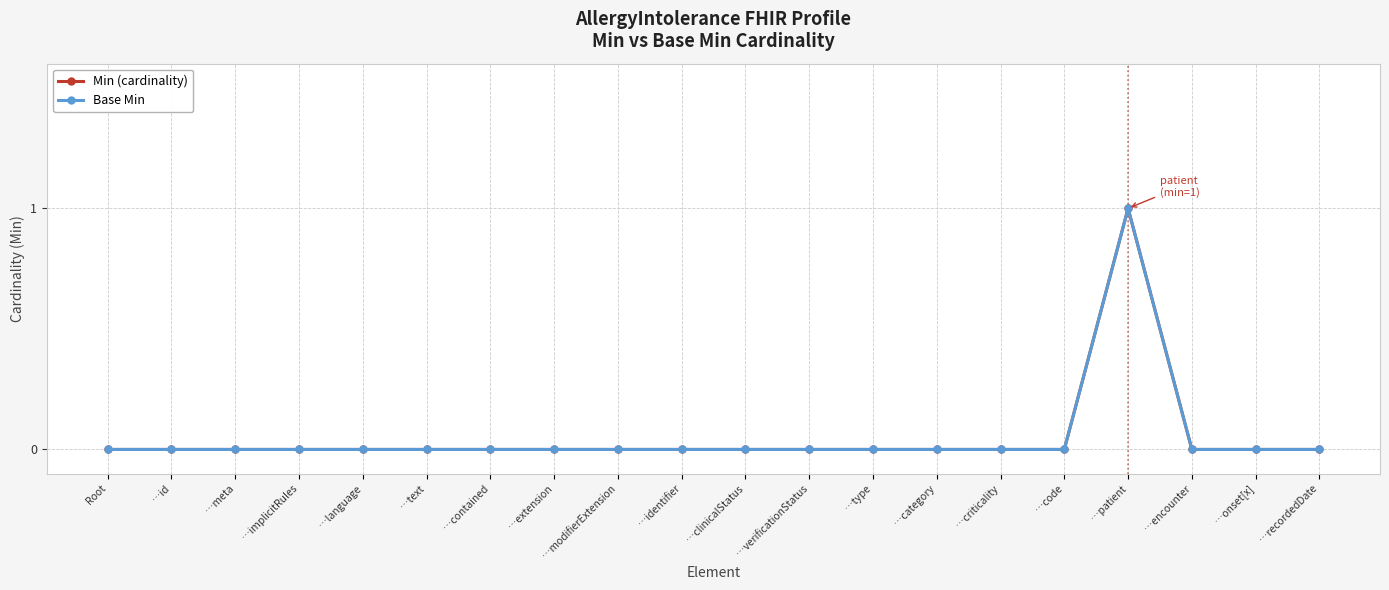

Is this an area chart (filled region under the line)?

No